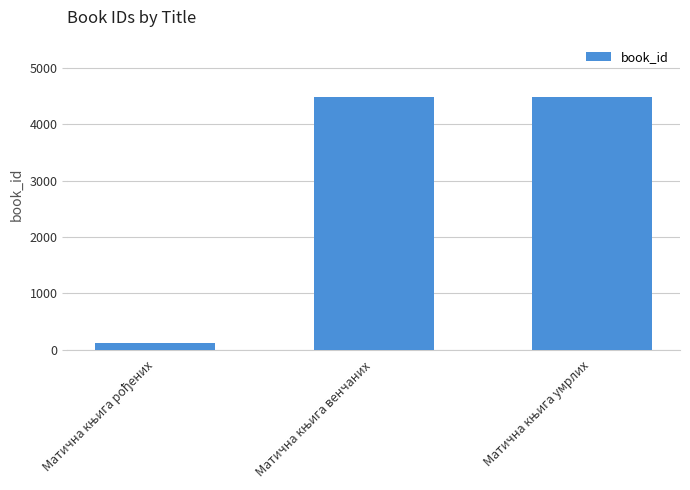

What is the minimum value shown in the chart?

114